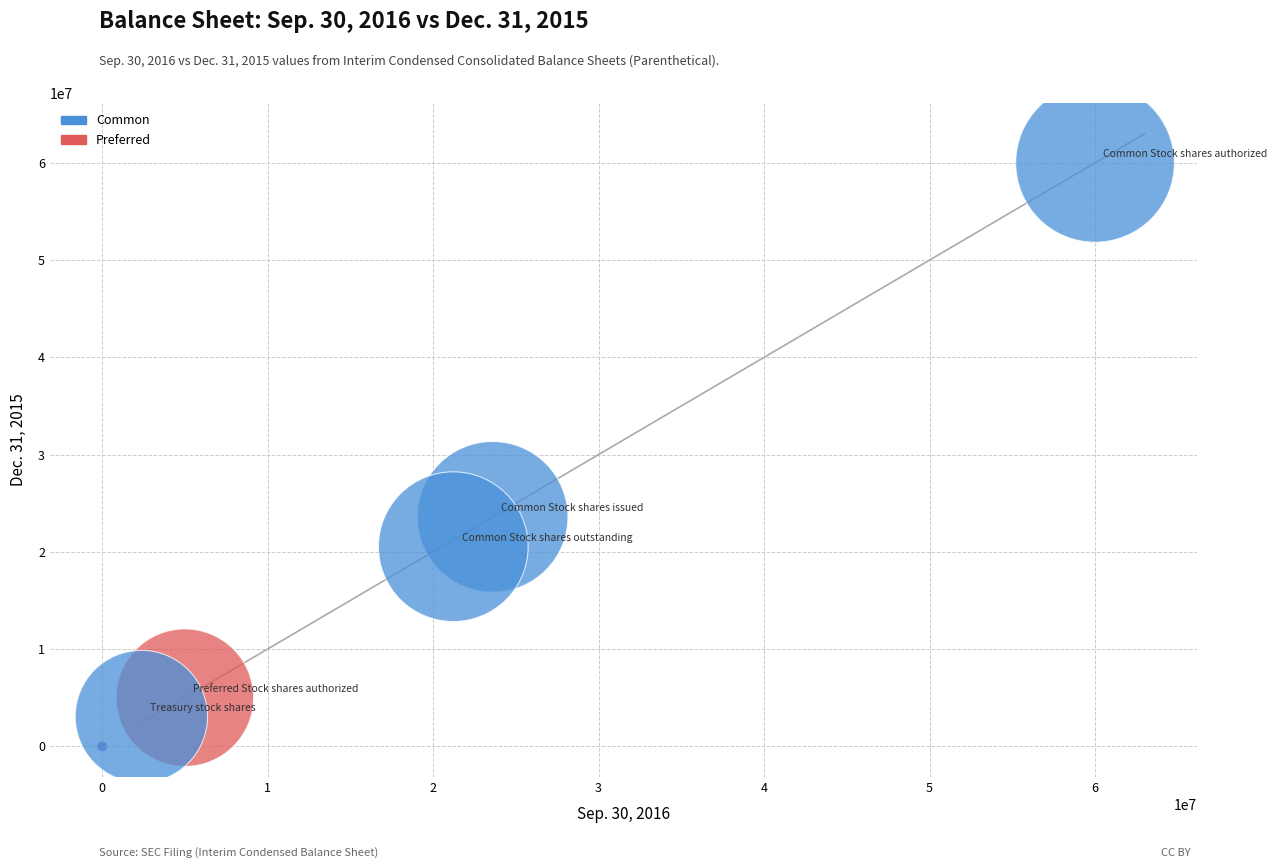

Which series contains the highest Y value?

Common